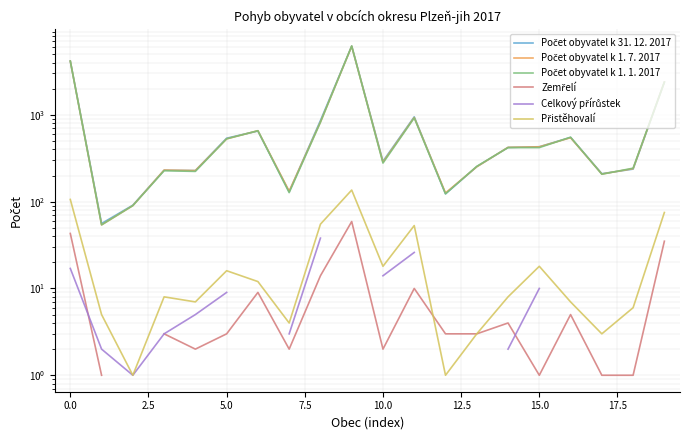

What is the sum of the Přistěhovalí values at 2.5 and 7.5?

8.0